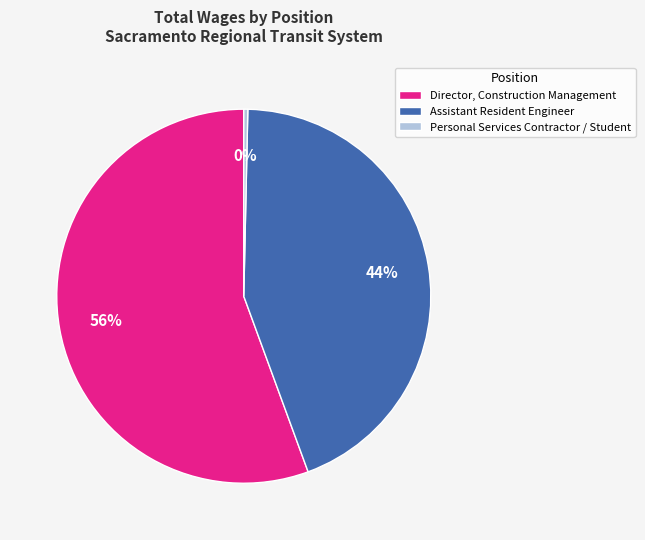

Rank the categories by value from highest to lowest.

Director, Construction Management, Assistant Resident Engineer, Personal Services Contractor / Student